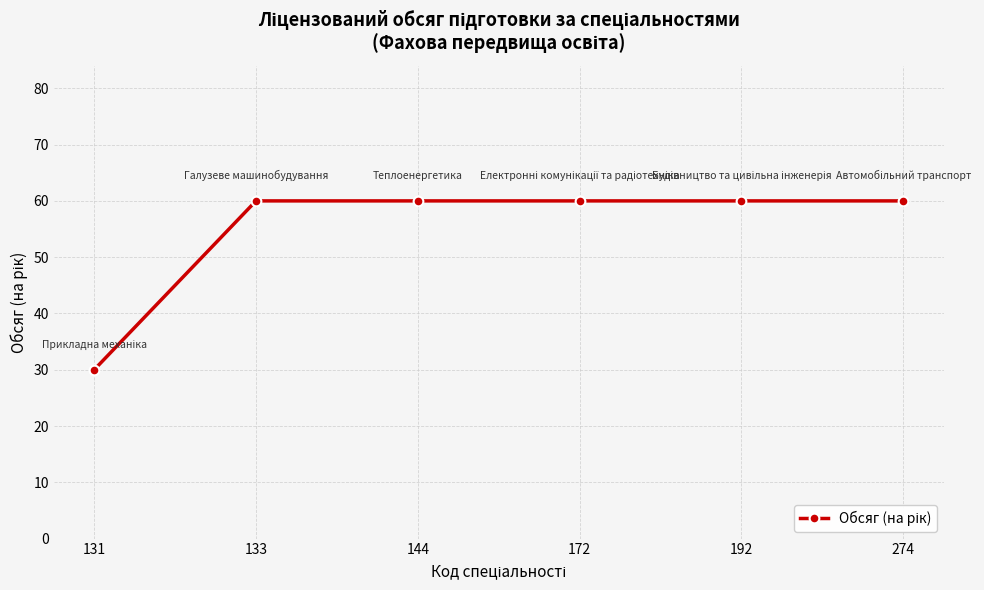

What is the ratio of the value at 131 to the value at 274?

0.5